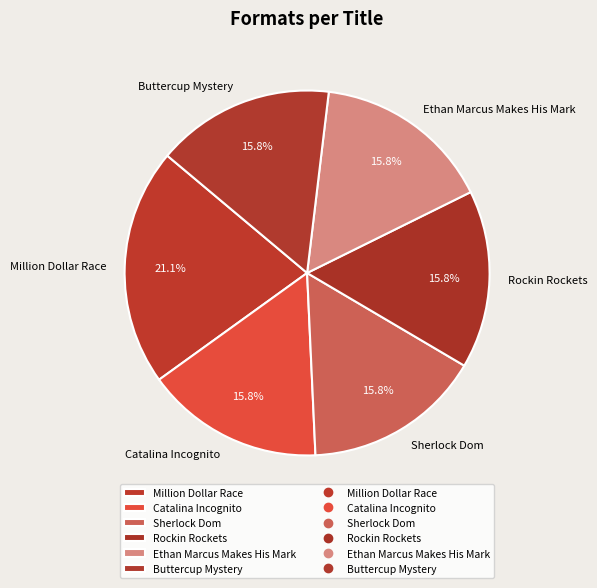

What percentage is NOT represented by Rockin Rockets?

84.2%